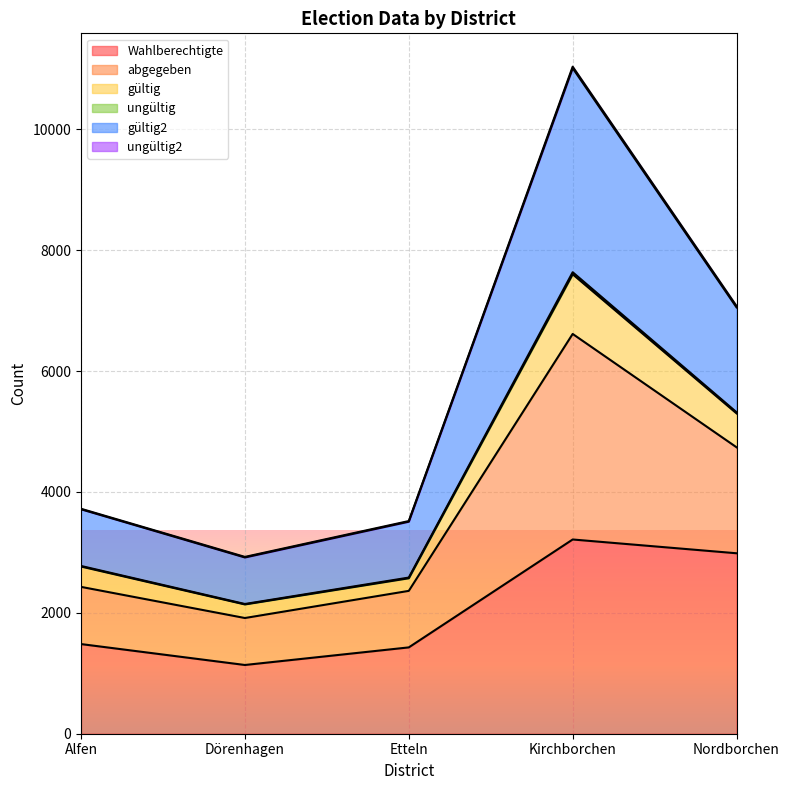

The ungültig series shows 3541 at Dörenhagen. True or false?

False